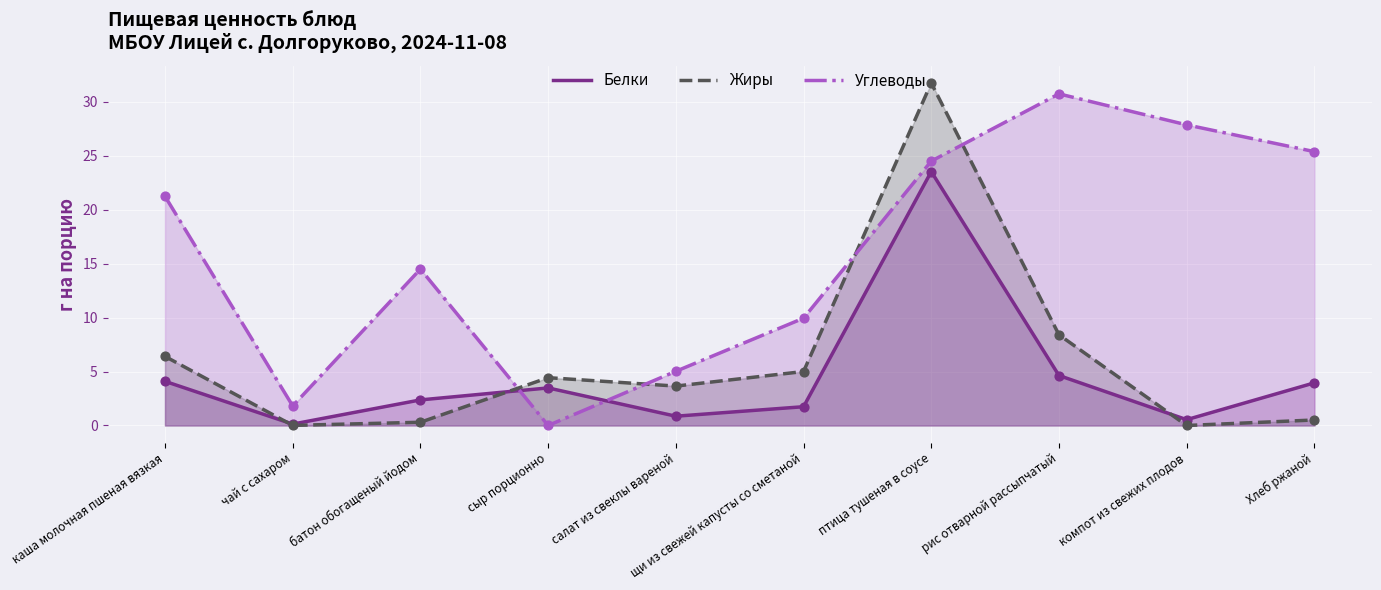

At which category is the sum across all series the highest?

птица тушеная в соусе